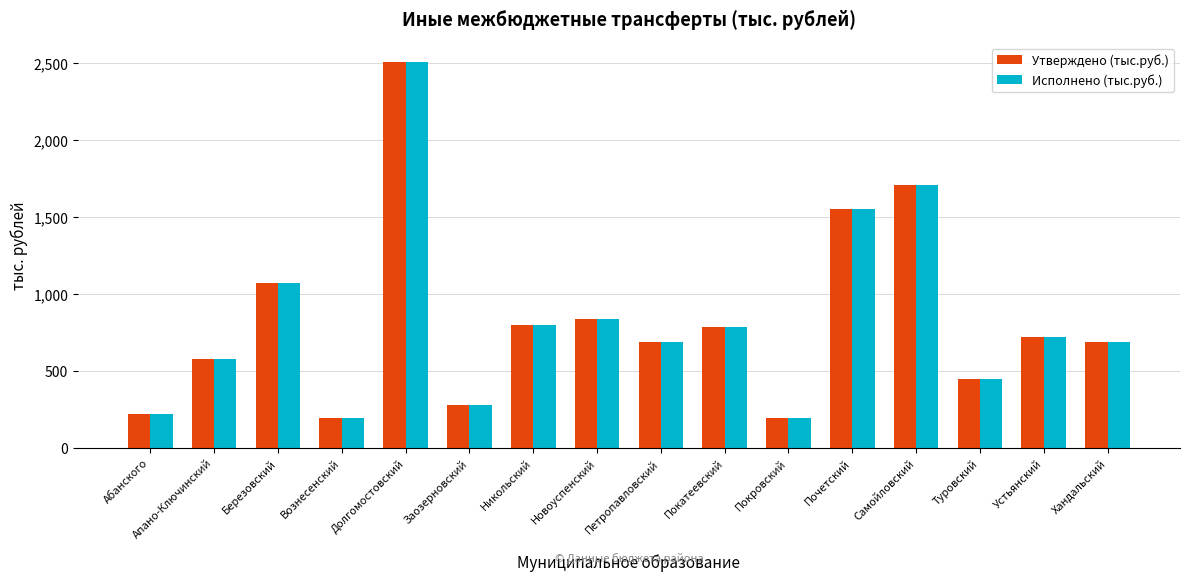

At which label does Исполнено (тыс.руб.) first exceed 724?

Березовский